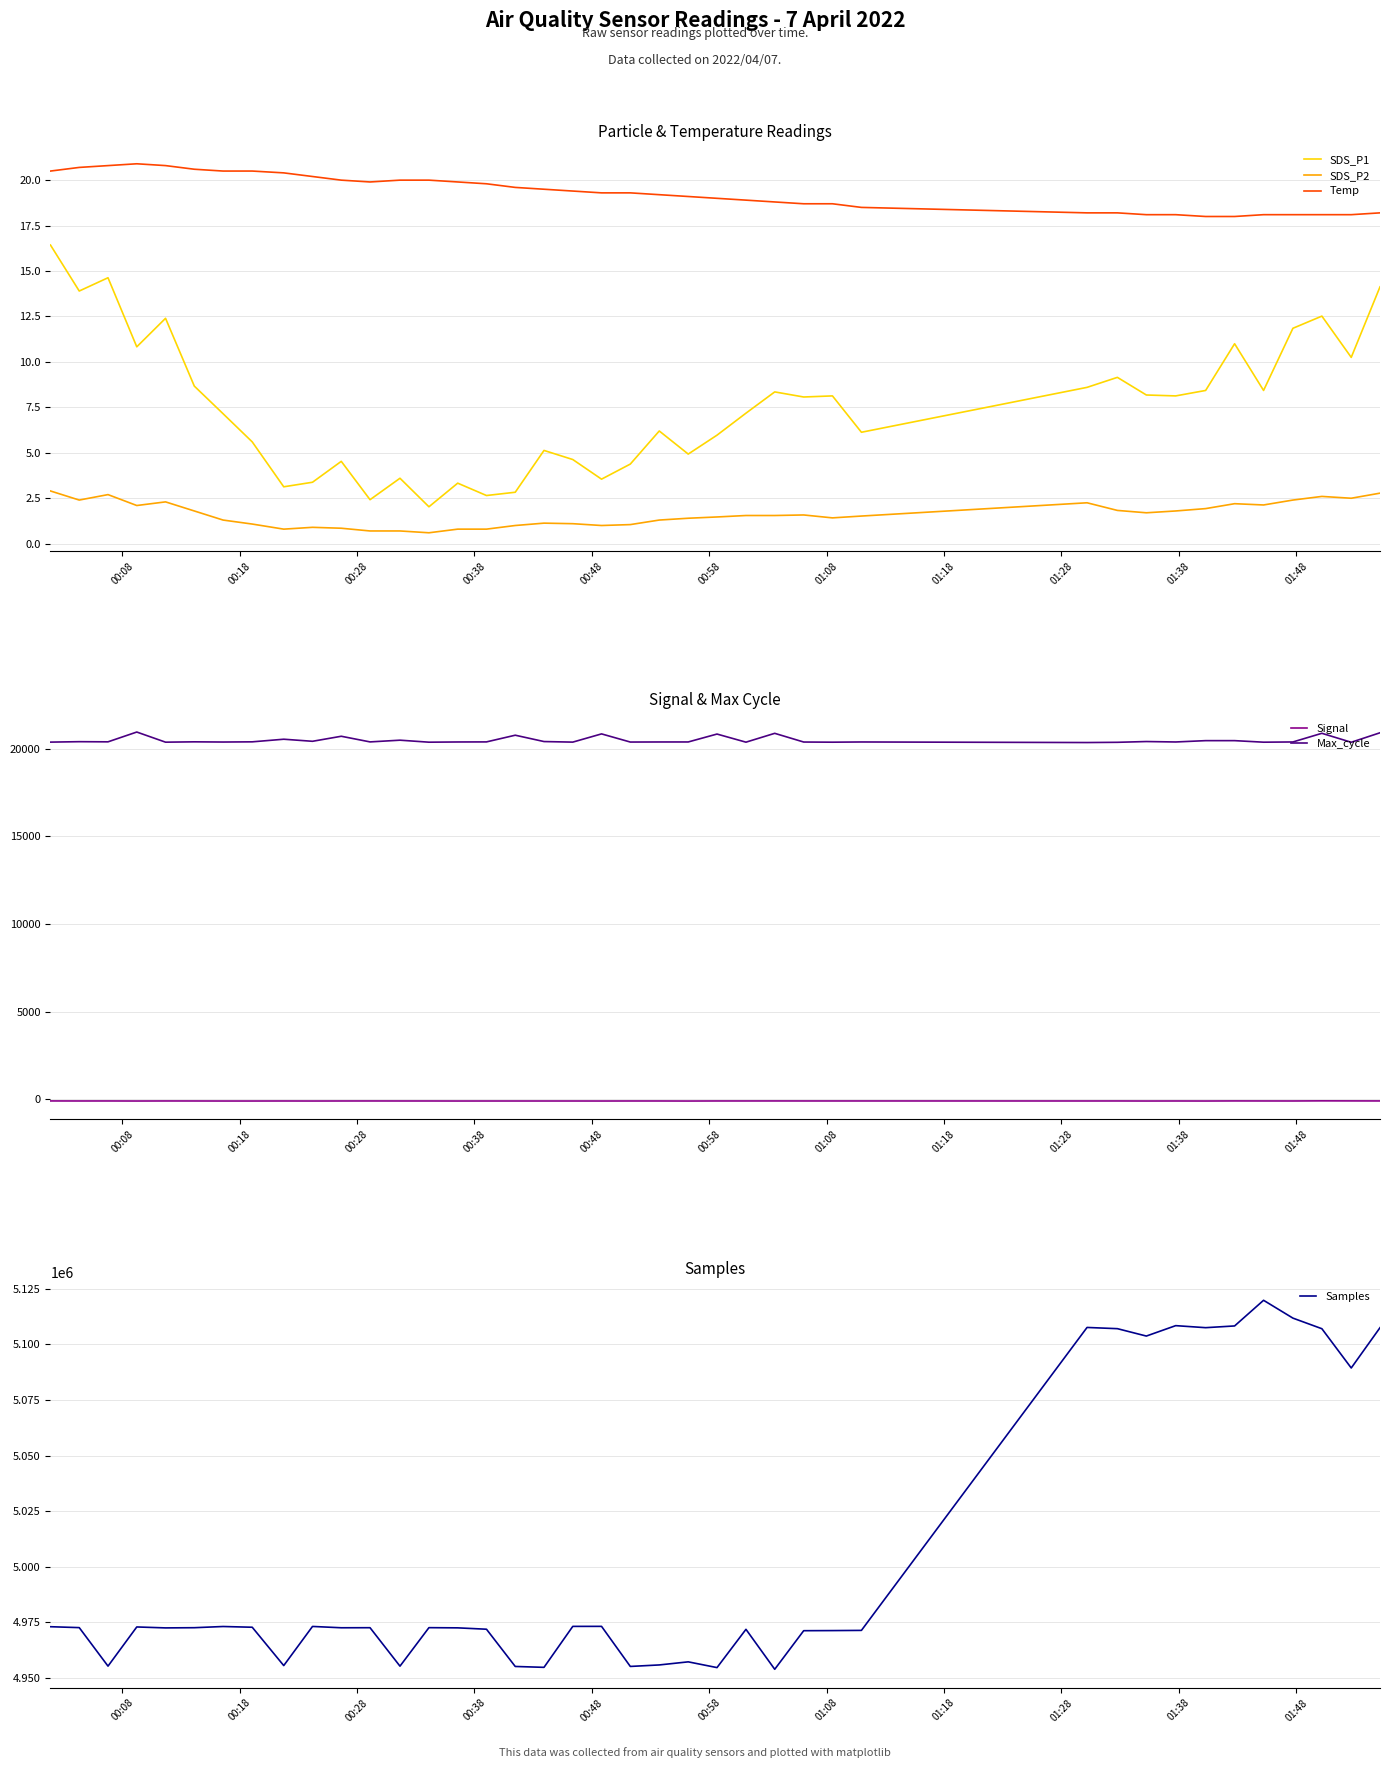

What is the lowest value of the Temp series?

18.0